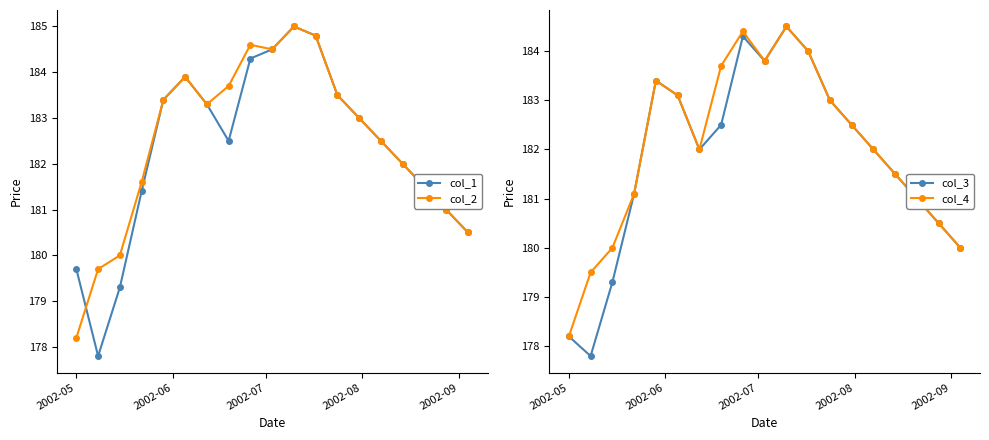

What is the maximum value for col_1?

185.0